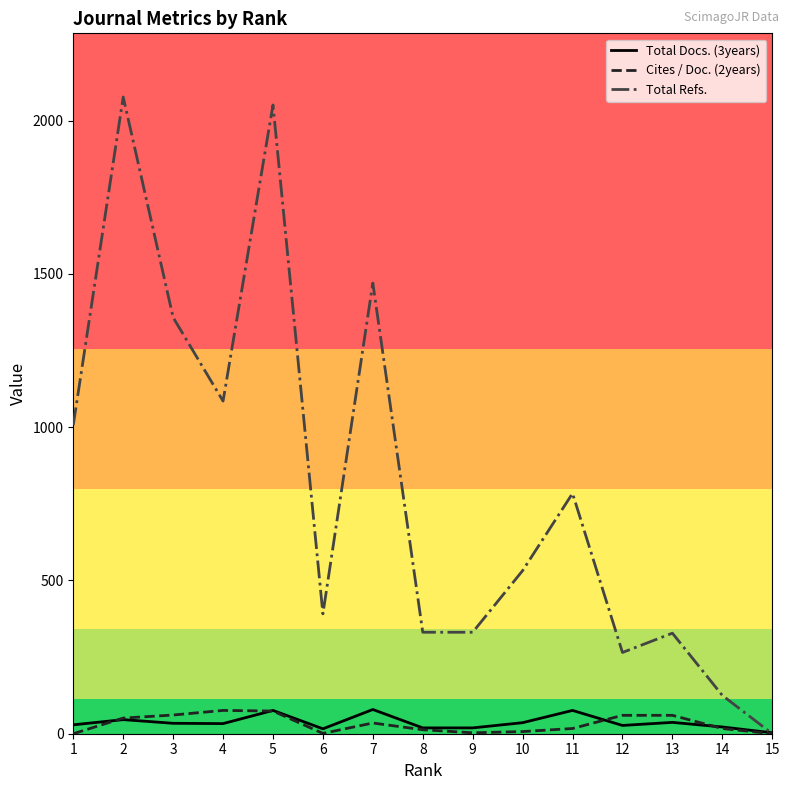

At which category does Total Refs. reach its first local valley?

4